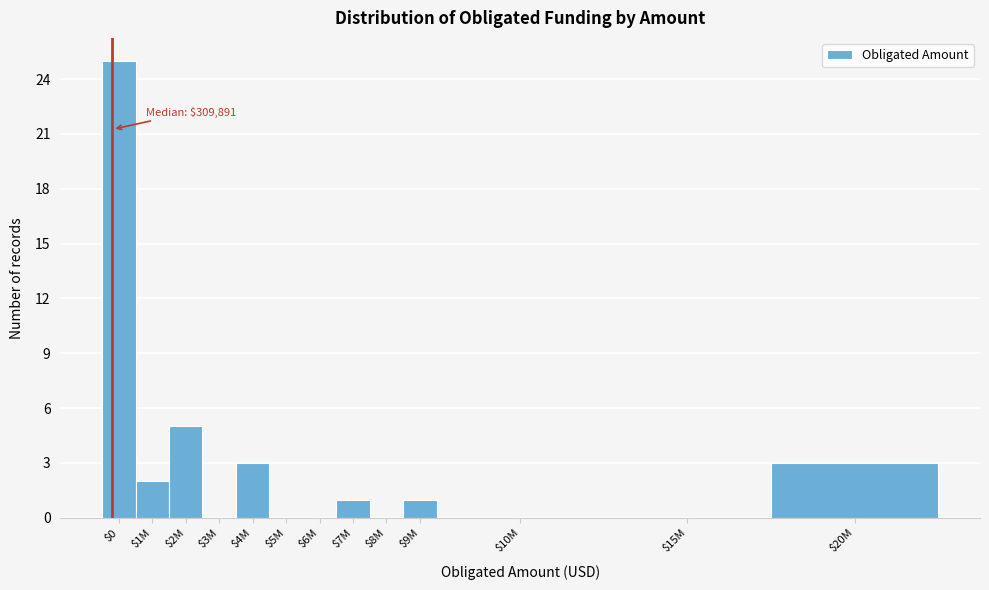

What is the greatest value displayed?

25